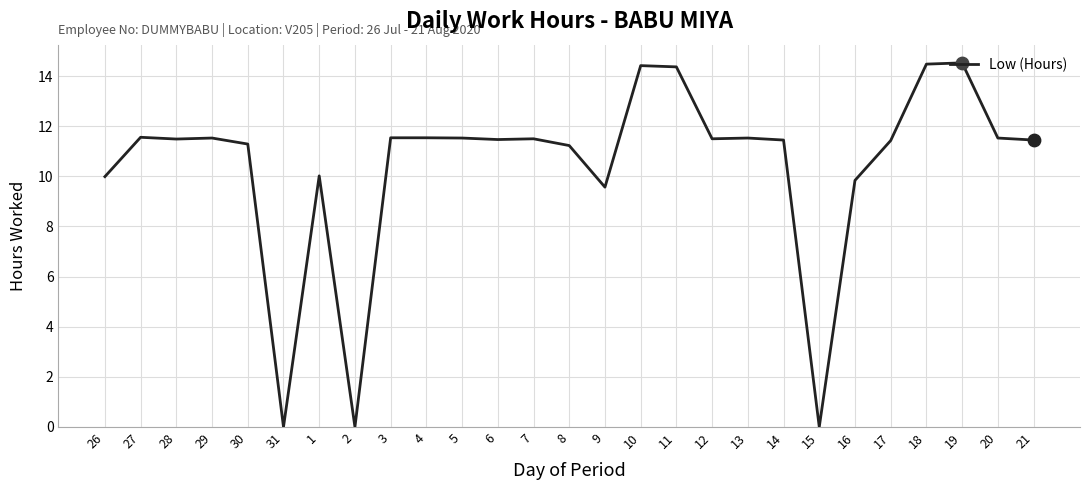

Approximately how many times larger is the value at 11 compared to 10?

1.0